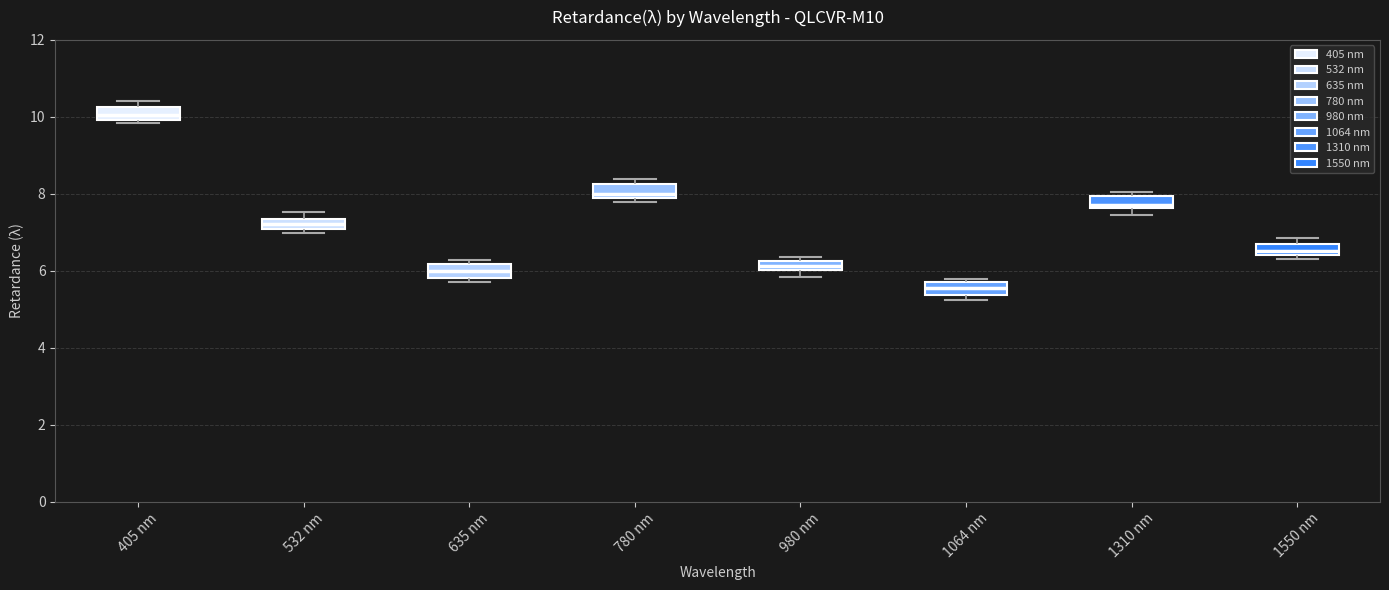

Which box has the highest median line?

405 nm